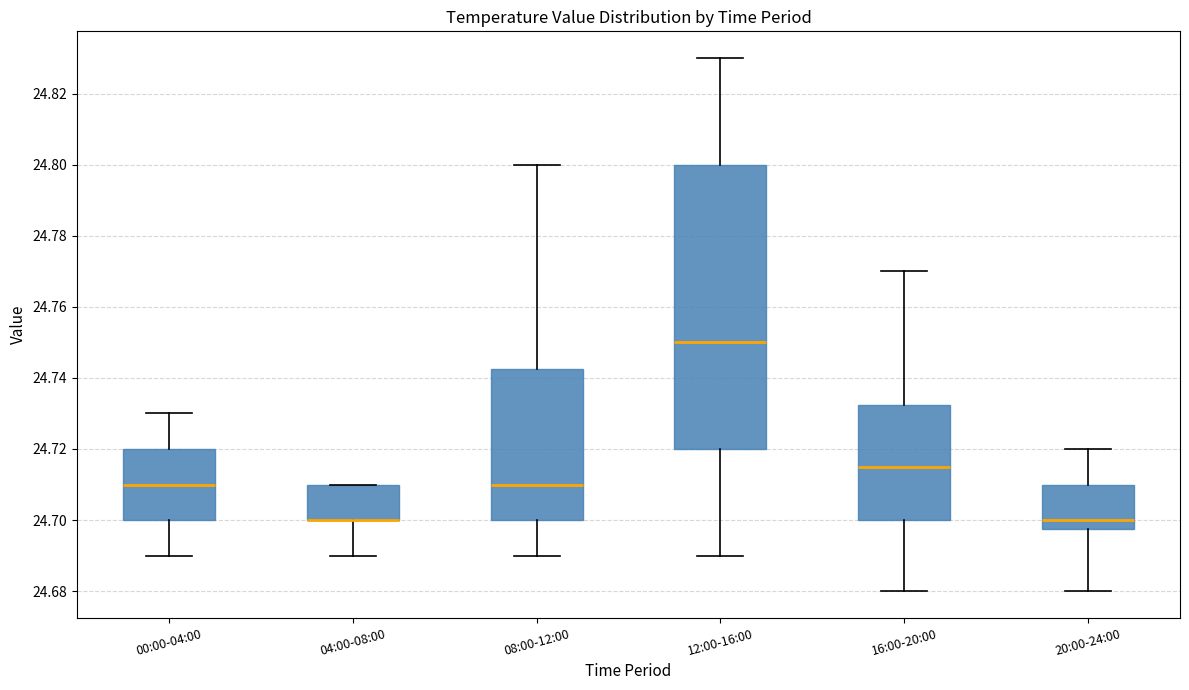

Which box is the tallest, from its lower edge to its upper edge?

12:00-16:00